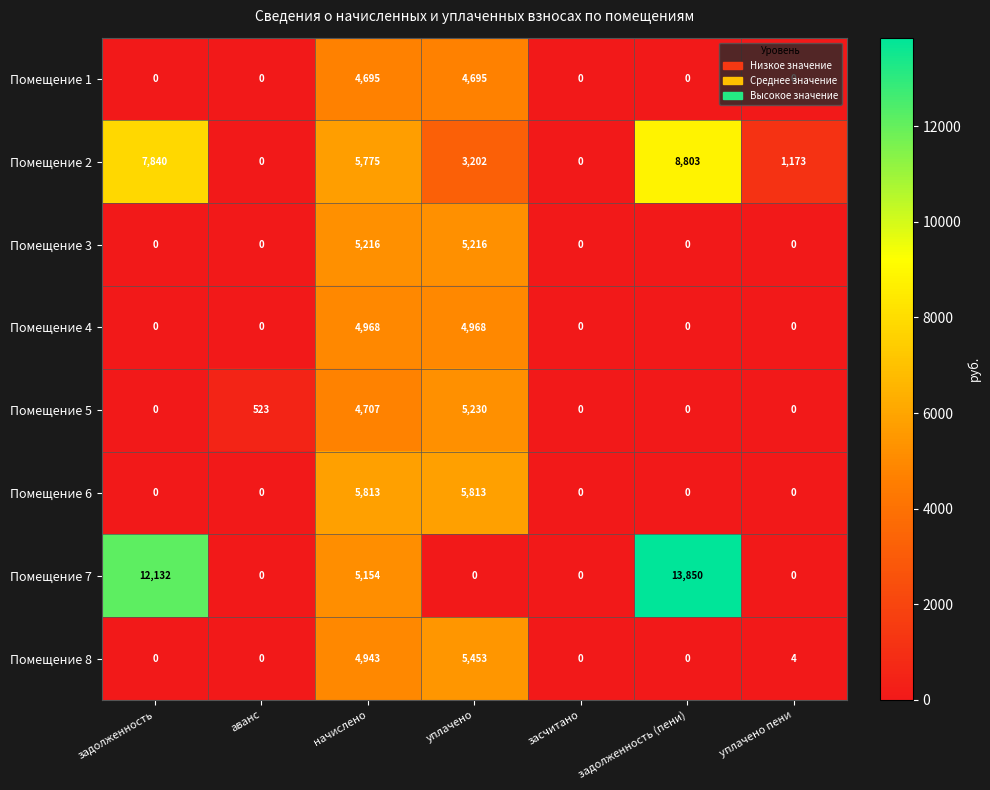

At which category is the sum across all series the highest?

начислено